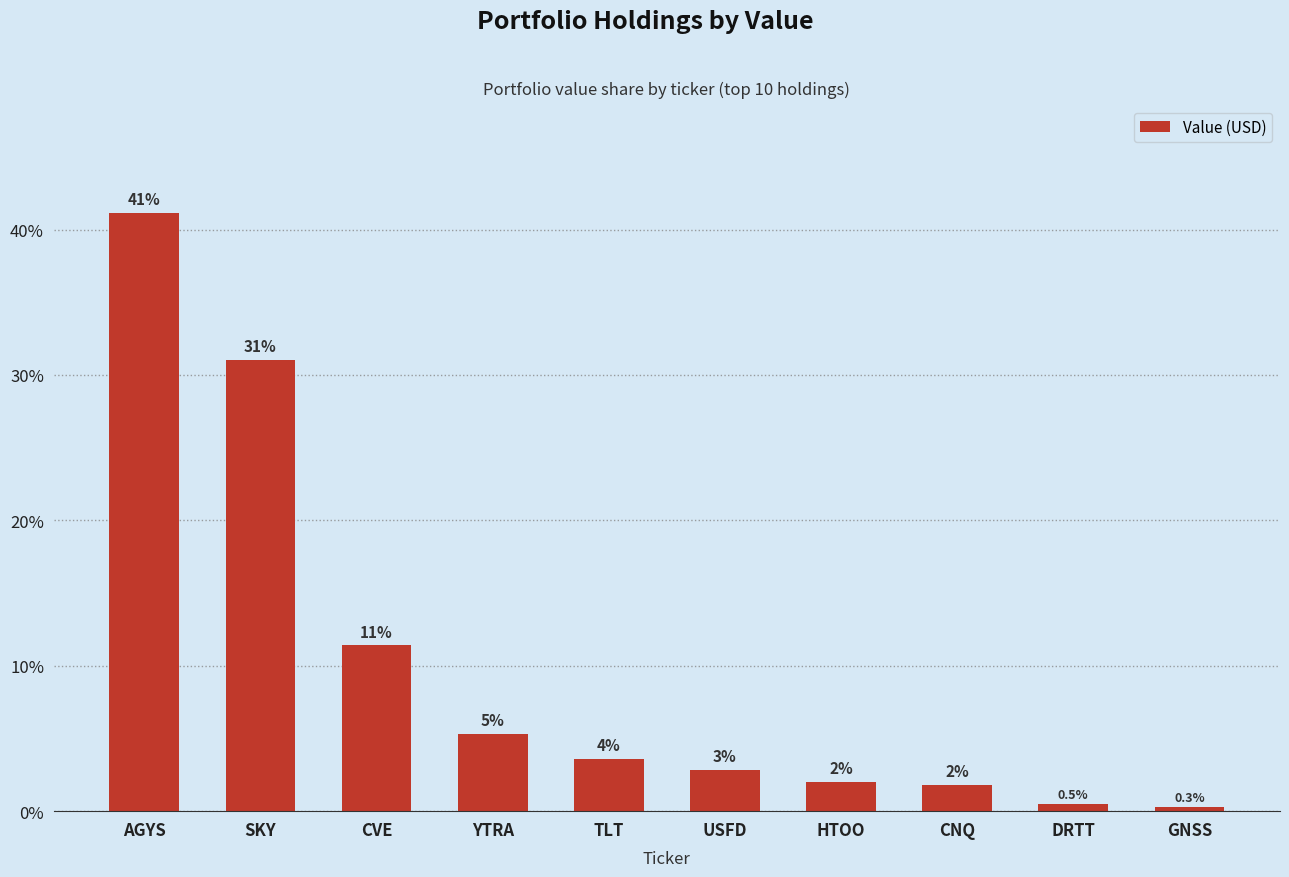

What is the difference between the values at SKY and CVE?

19.7